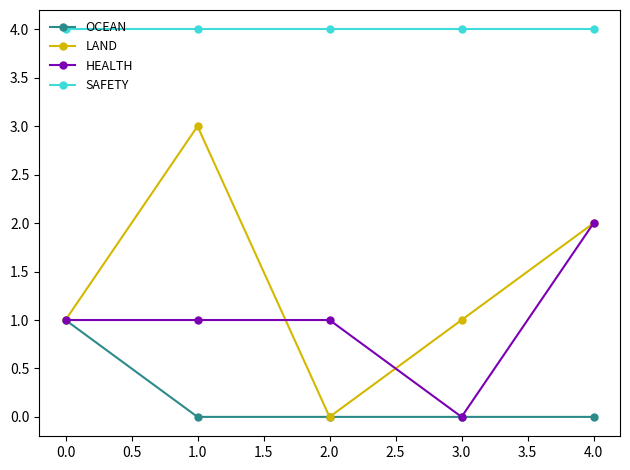

What are all the series names shown in the legend?

OCEAN, LAND, HEALTH, SAFETY